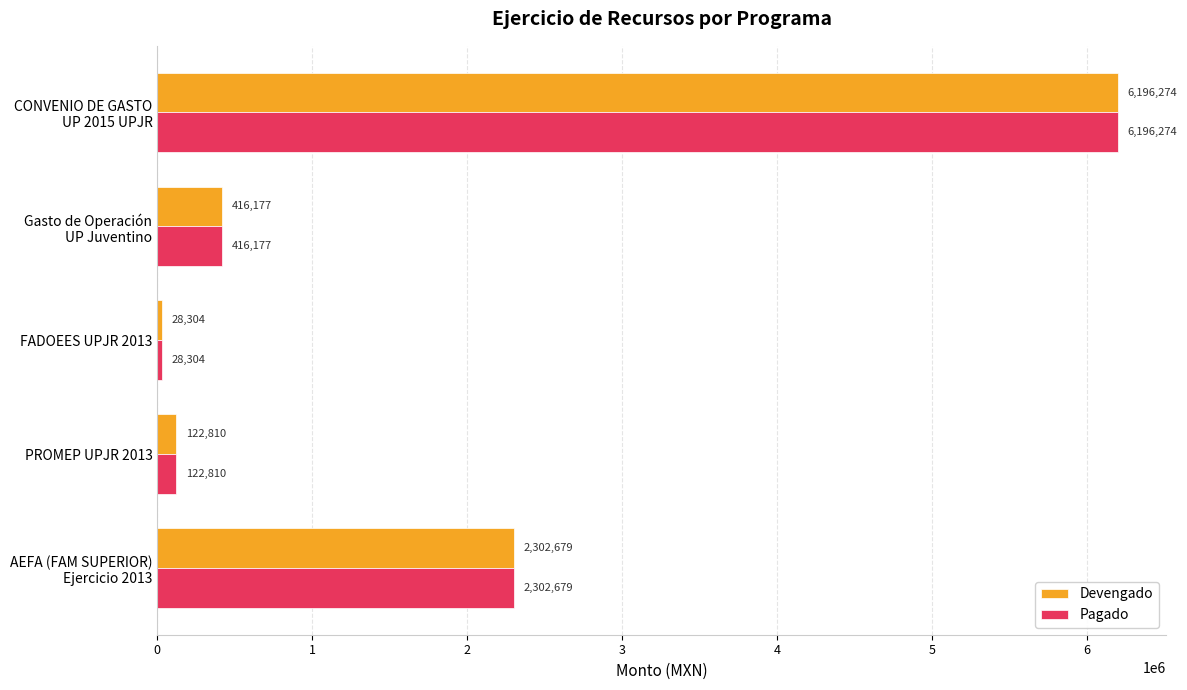

At how many categories does at least one series exceed 2198409?

2